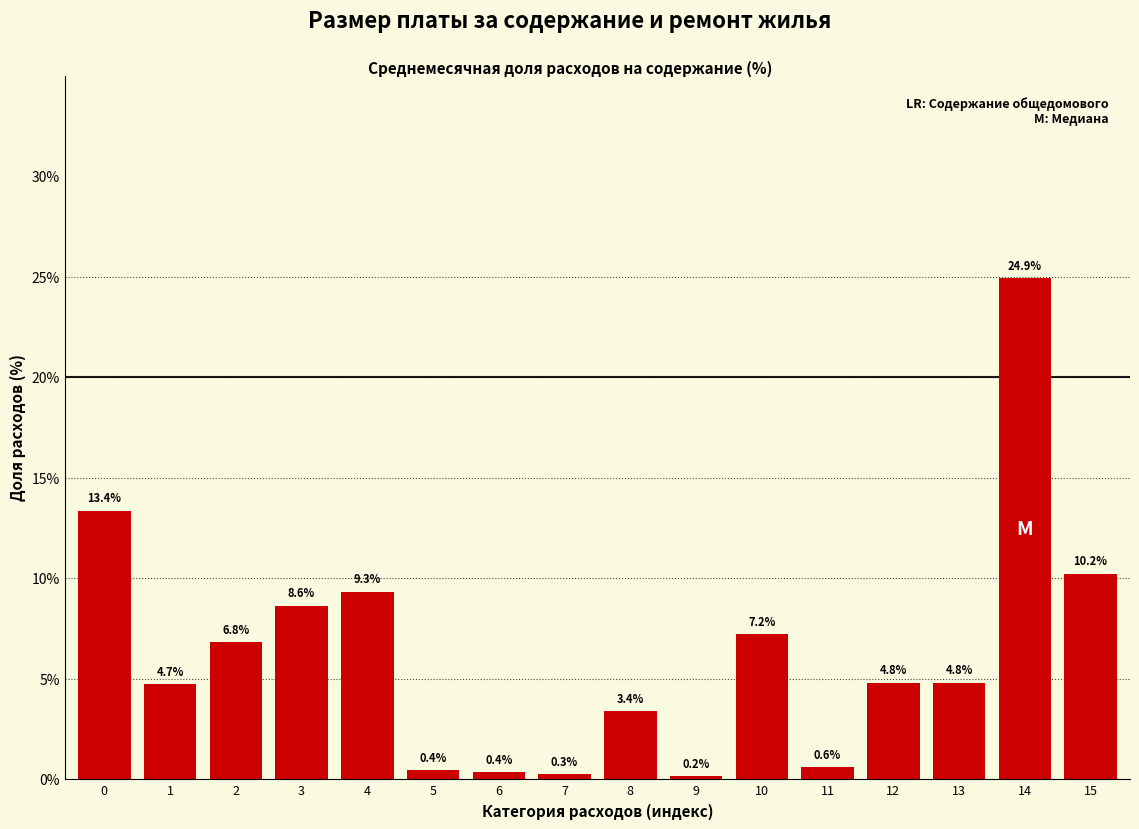

Reading right to left, list all the values displayed in this chart.

15=10.2	14=24.9	13=4.8	12=4.8	11=0.6	10=7.2	9=0.2	8=3.4	7=0.3	6=0.4	5=0.4	4=9.3	3=8.6	2=6.8	1=4.7	0=13.4